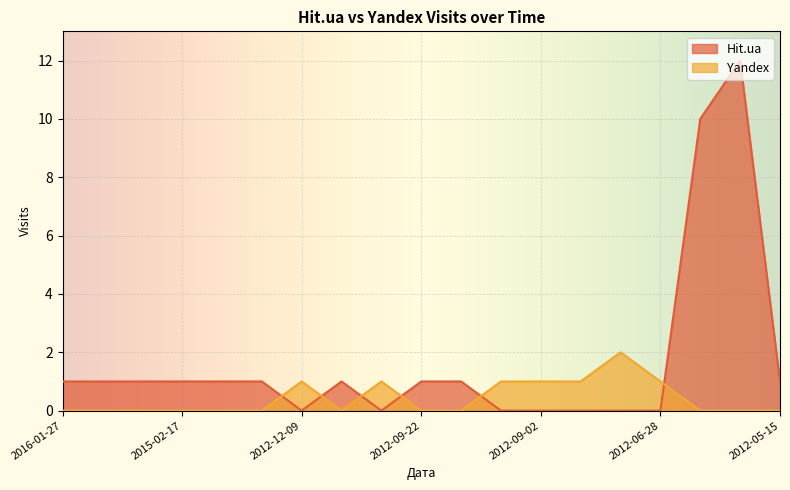

Rank the series at 2012-12-09 from lowest to highest value.

Hit.ua, Yandex